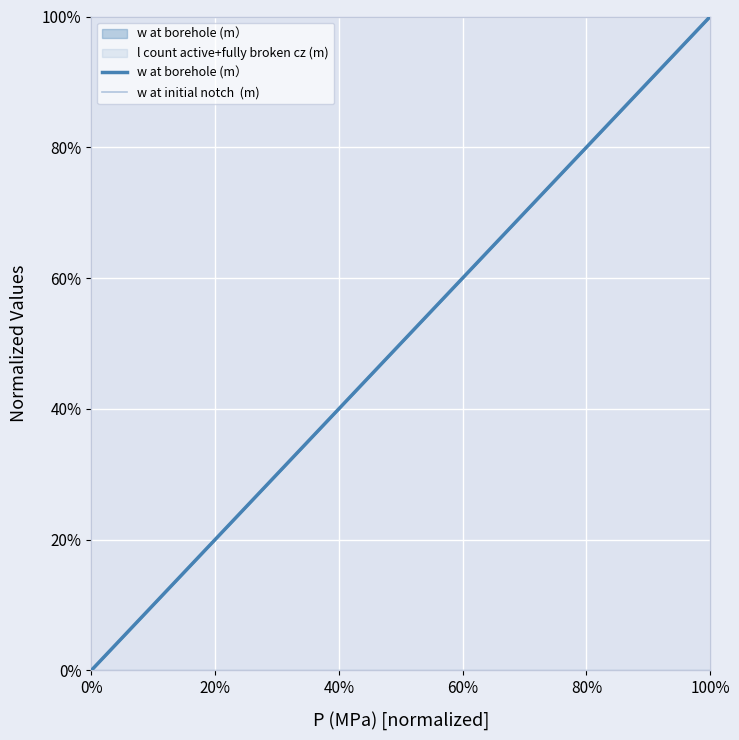

True or false: l count active+fully broken cz (m) and w at initial notch  (m) cross at least once.

False